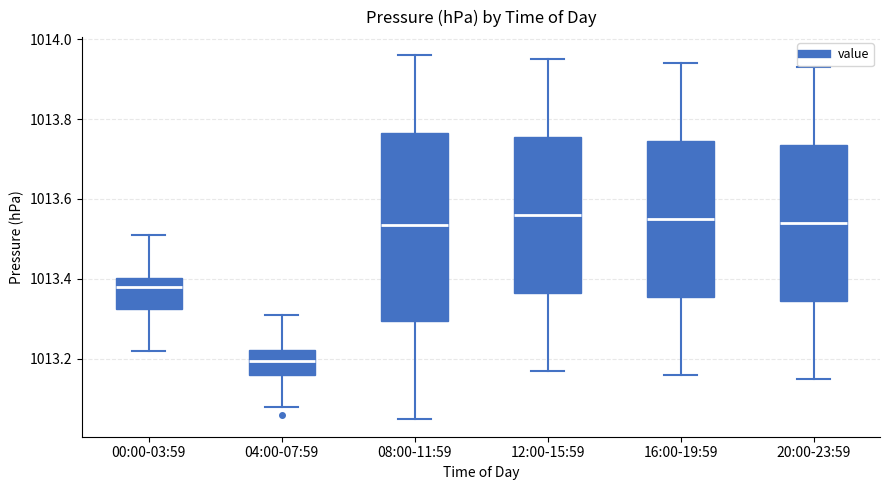

Reading left to right, transcribe this box plot: for each box, give where its median line is, the range the box spans, and where its two whiskers end, as read against the y-axis. The values are not printed on the chart, so give them approximately, as read against the axis.

00:00-03:59: median 1013.38, box 1013.32 to 1013.40, whiskers 1013.22 to 1013.52
04:00-07:59: median 1013.20, box 1013.16 to 1013.22, whiskers 1013.08 to 1013.32
08:00-11:59: median 1013.54, box 1013.30 to 1013.76, whiskers 1013.06 to 1013.96
12:00-15:59: median 1013.56, box 1013.36 to 1013.76, whiskers 1013.18 to 1013.96
16:00-19:59: median 1013.56, box 1013.36 to 1013.74, whiskers 1013.16 to 1013.94
20:00-23:59: median 1013.54, box 1013.34 to 1013.74, whiskers 1013.16 to 1013.94